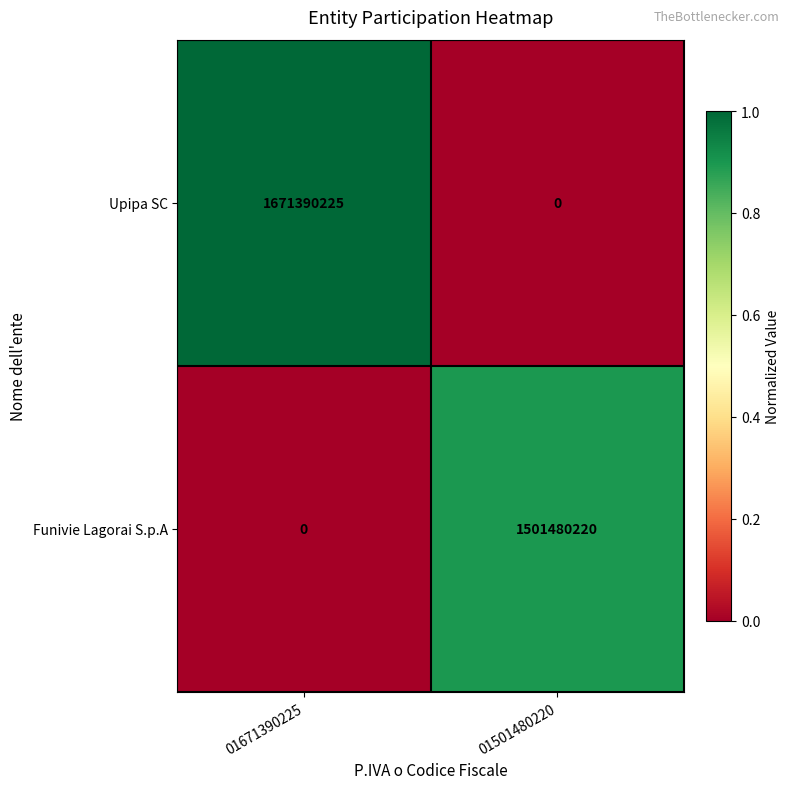

Reading left to right, list all the values displayed in this chart.

Upipa SC: 1671390225	0
Funivie Lagorai S.p.A: 0	1501480220